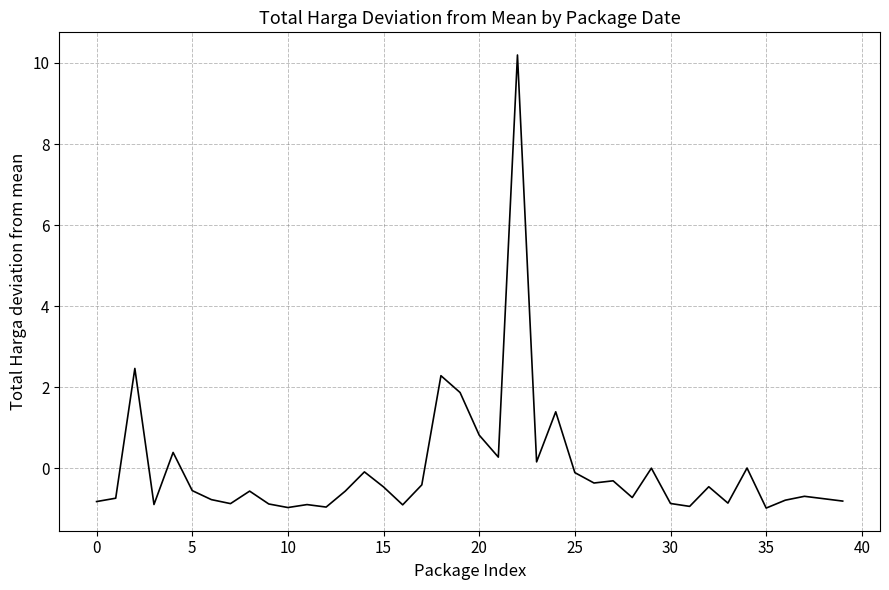

What is the minimum value shown in the chart?

-1.0